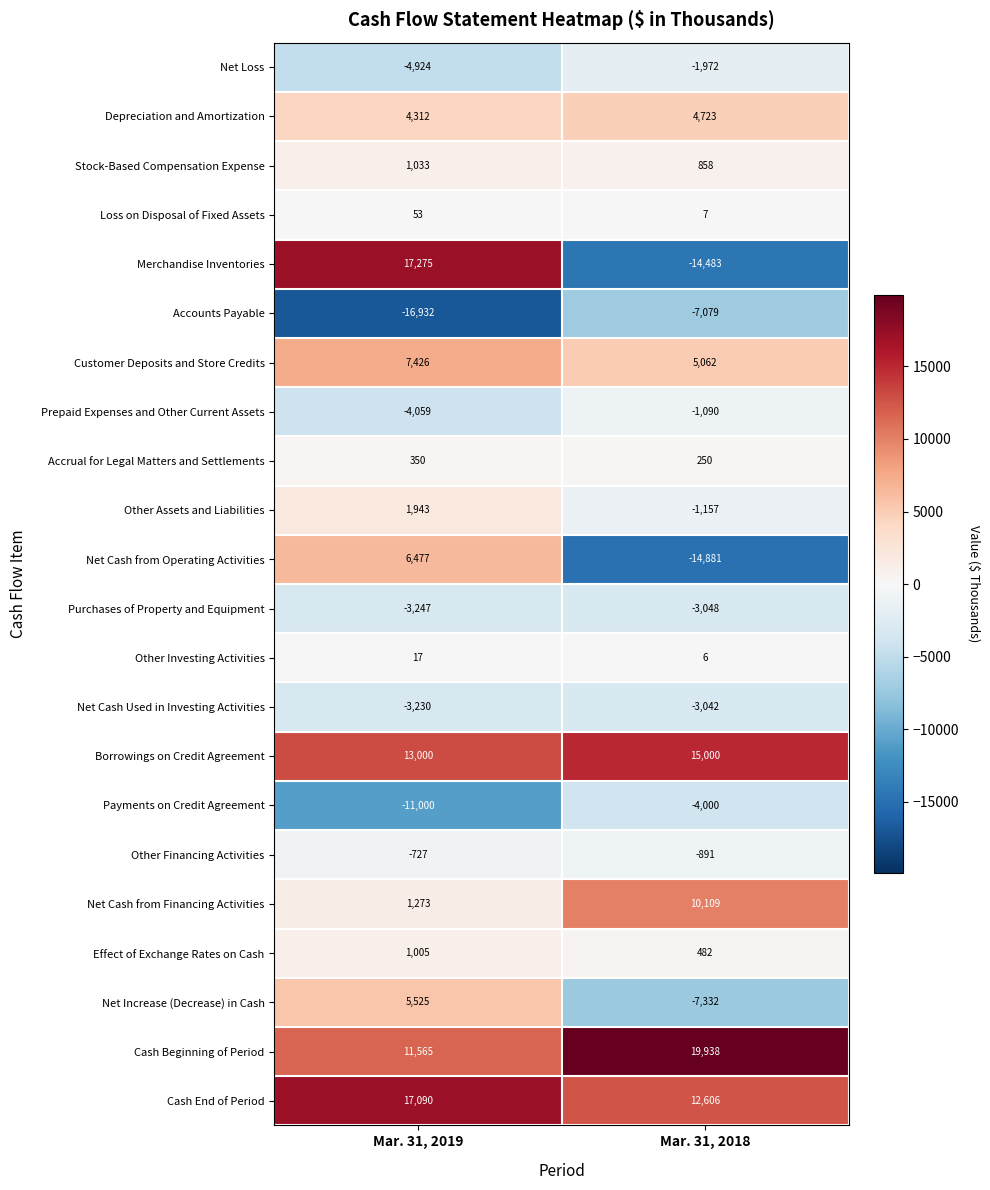

What is the difference between the maximum and minimum values in the Purchases of Property and Equipment series?

199